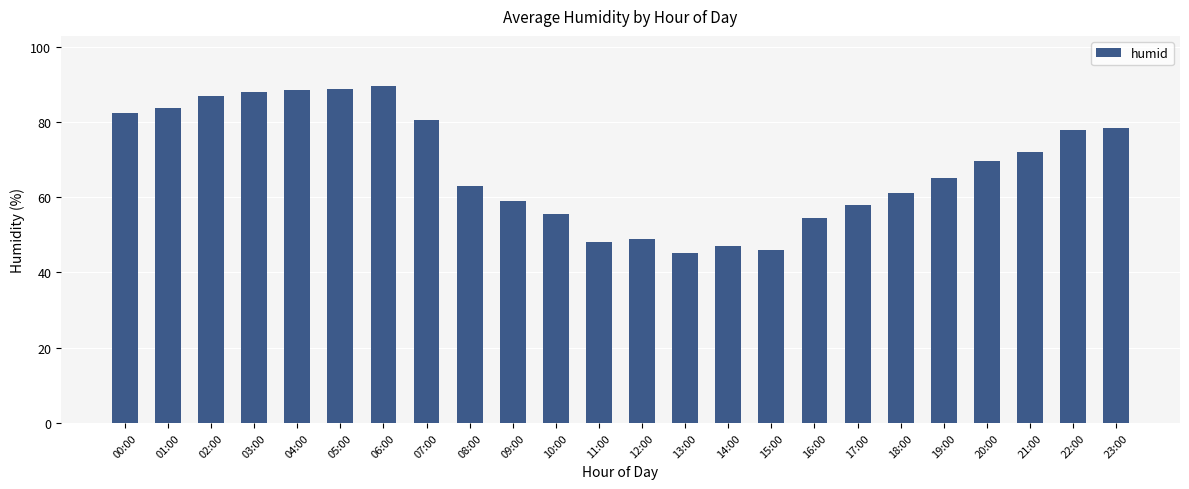

What is the minimum value shown in the chart?

45.2